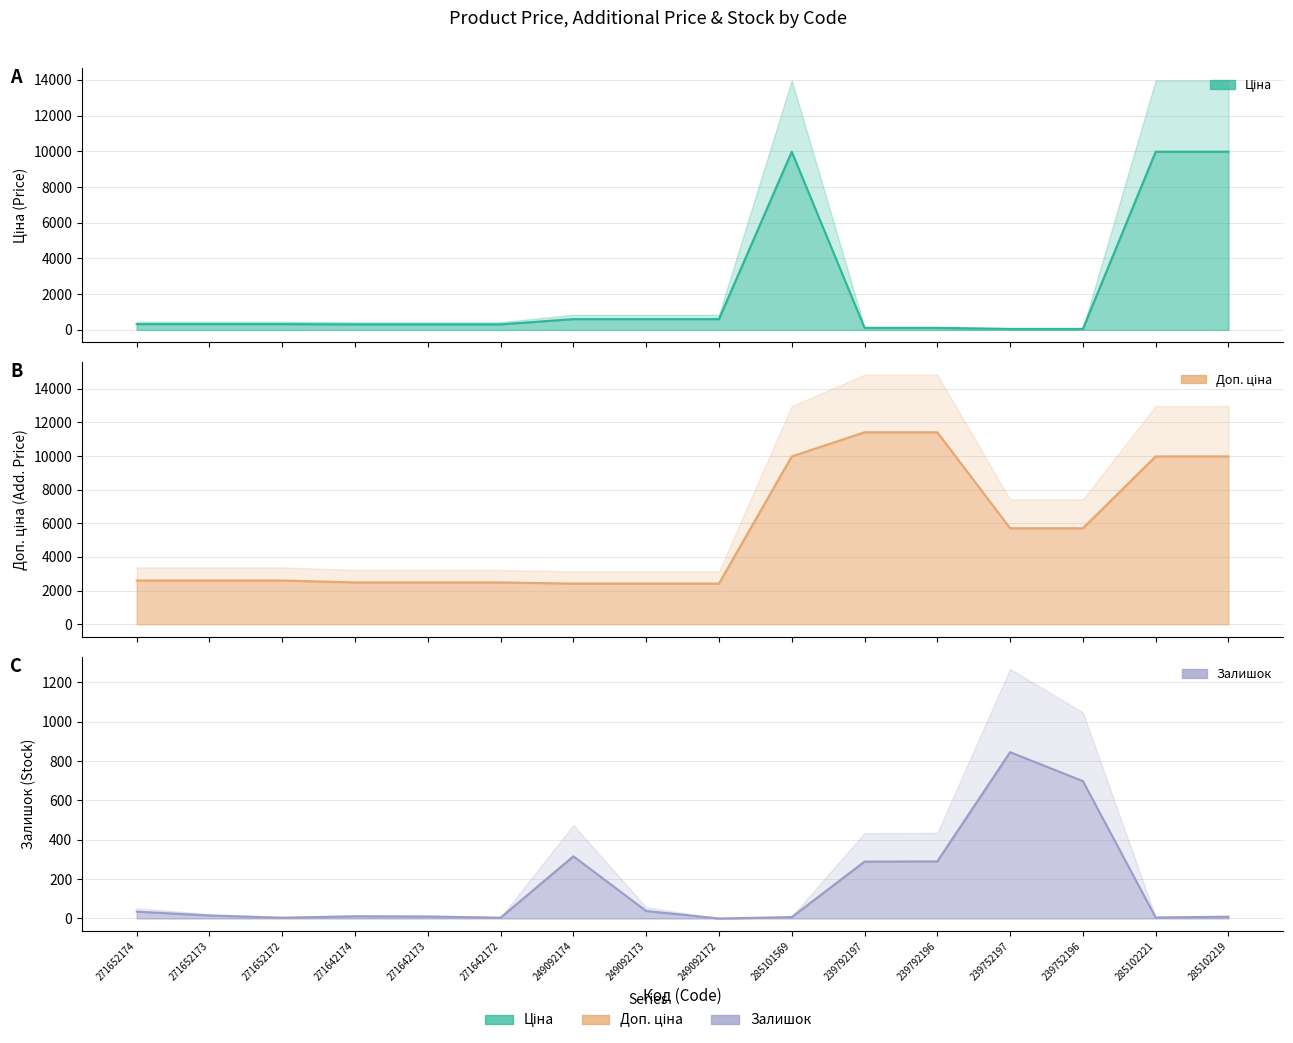

At which category does Ціна reach its first local peak?

285101569